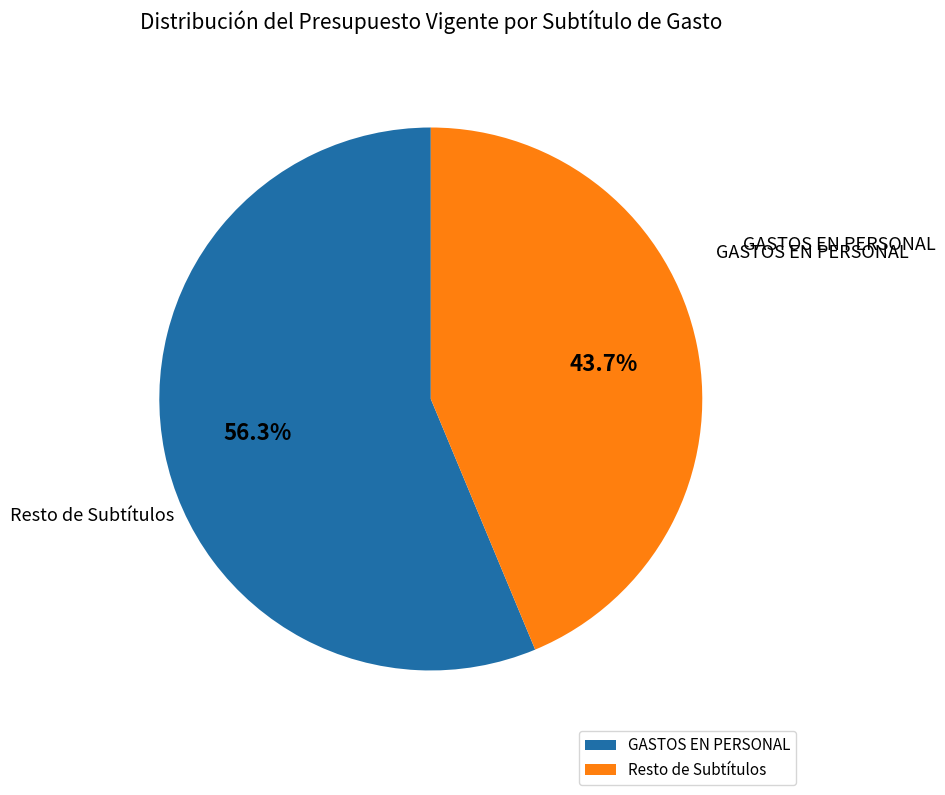

What portion of the pie excludes GASTOS EN PERSONAL?

43.7%